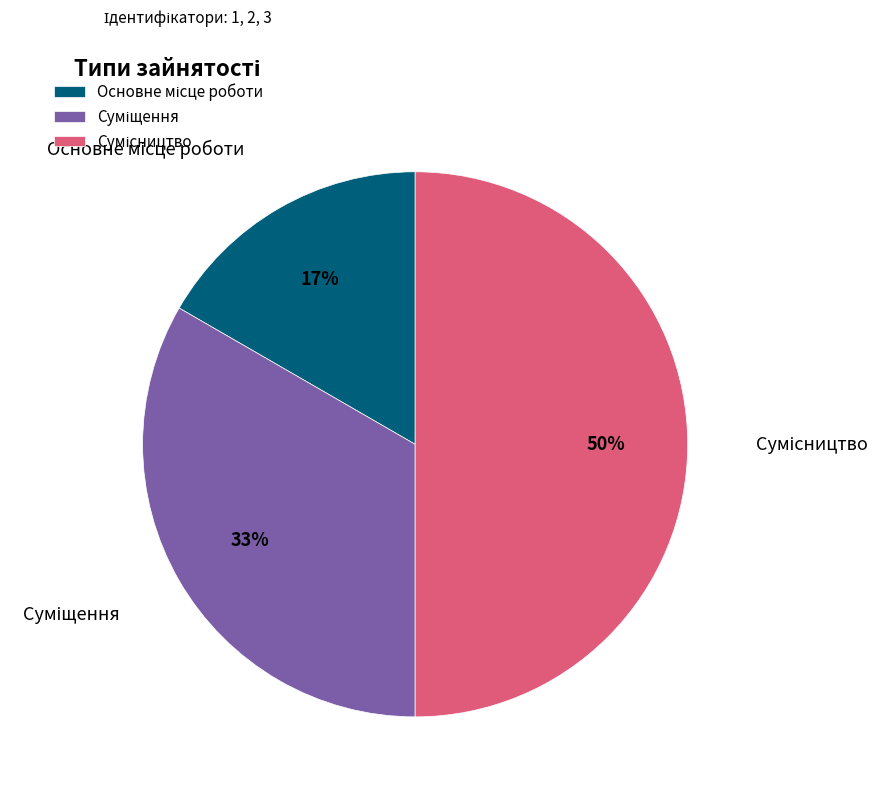

To the nearest percent, what is the average slice percentage?

33%